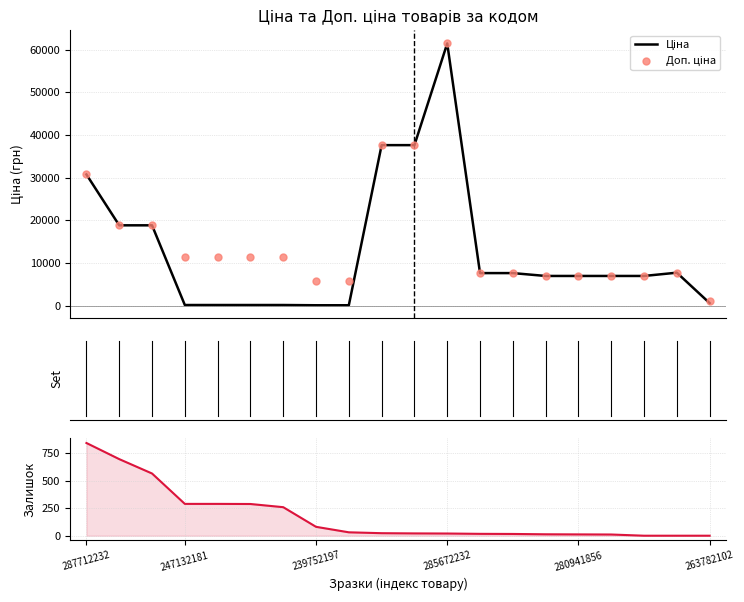

Is the value of Залишок at 6 greater than the value of Доп. ціна at 285672232?

No